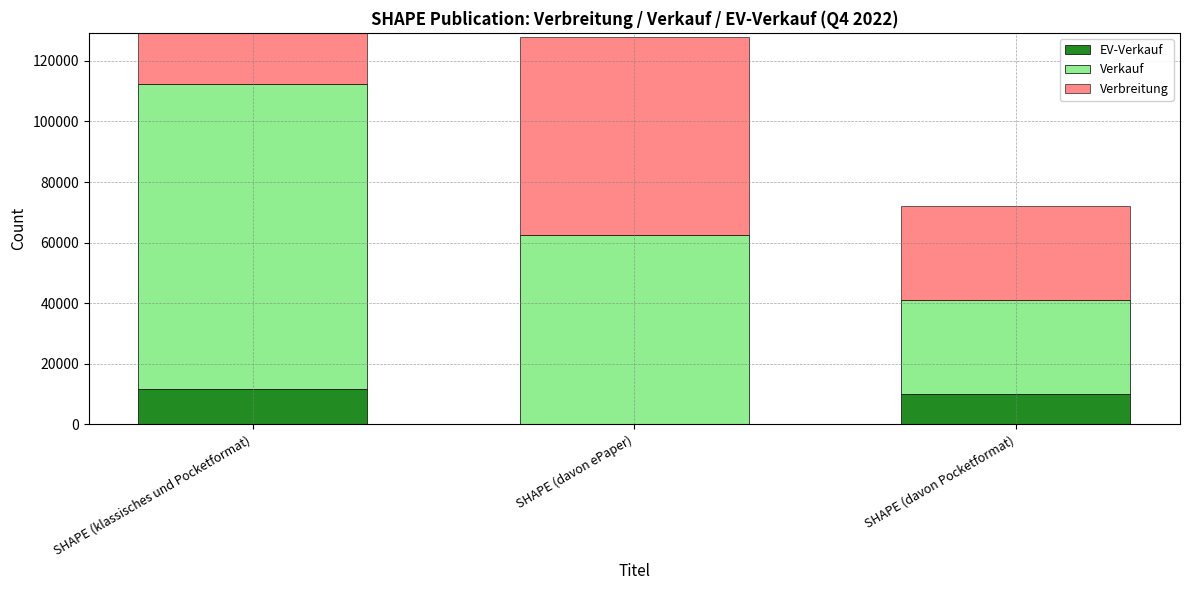

Which category has the lowest value across all series?

SHAPE (davon ePaper)